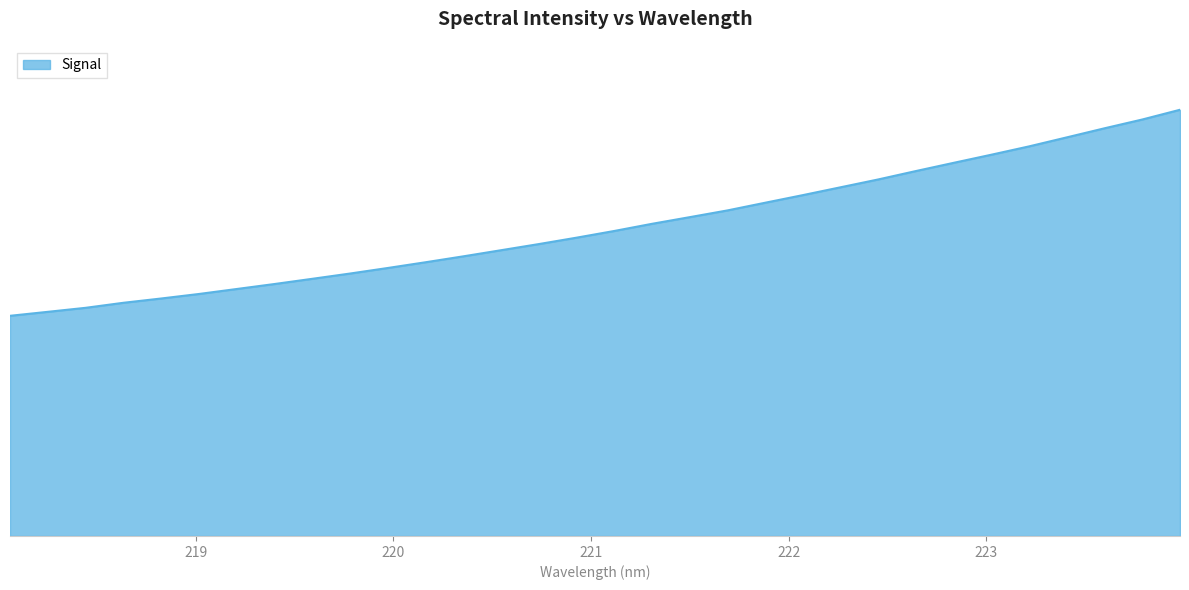

Does the chart have visible grid lines?

No